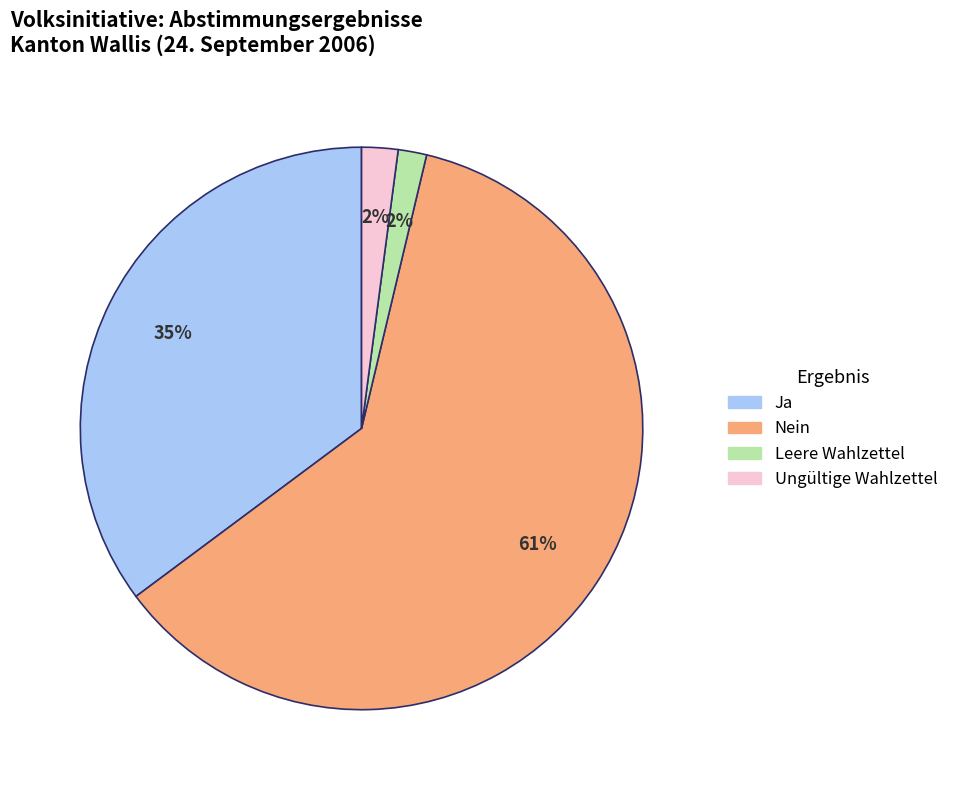

Does any single category account for the majority?

Yes